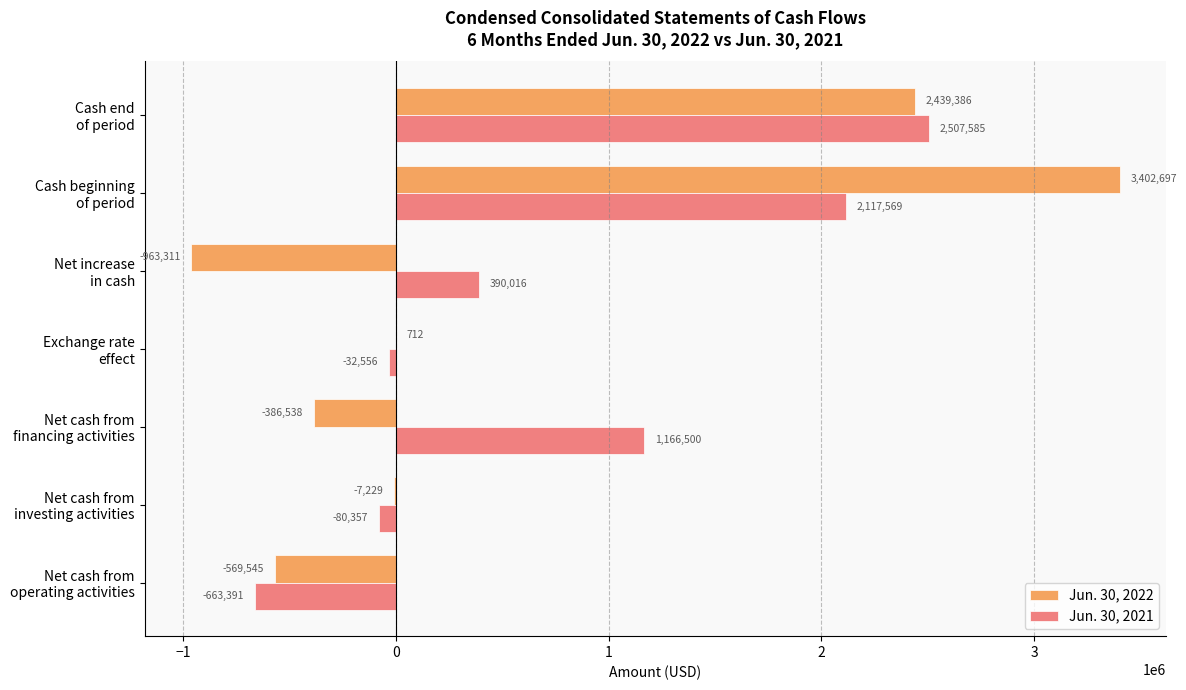

Which series has the largest total across all categories?

Jun. 30, 2021